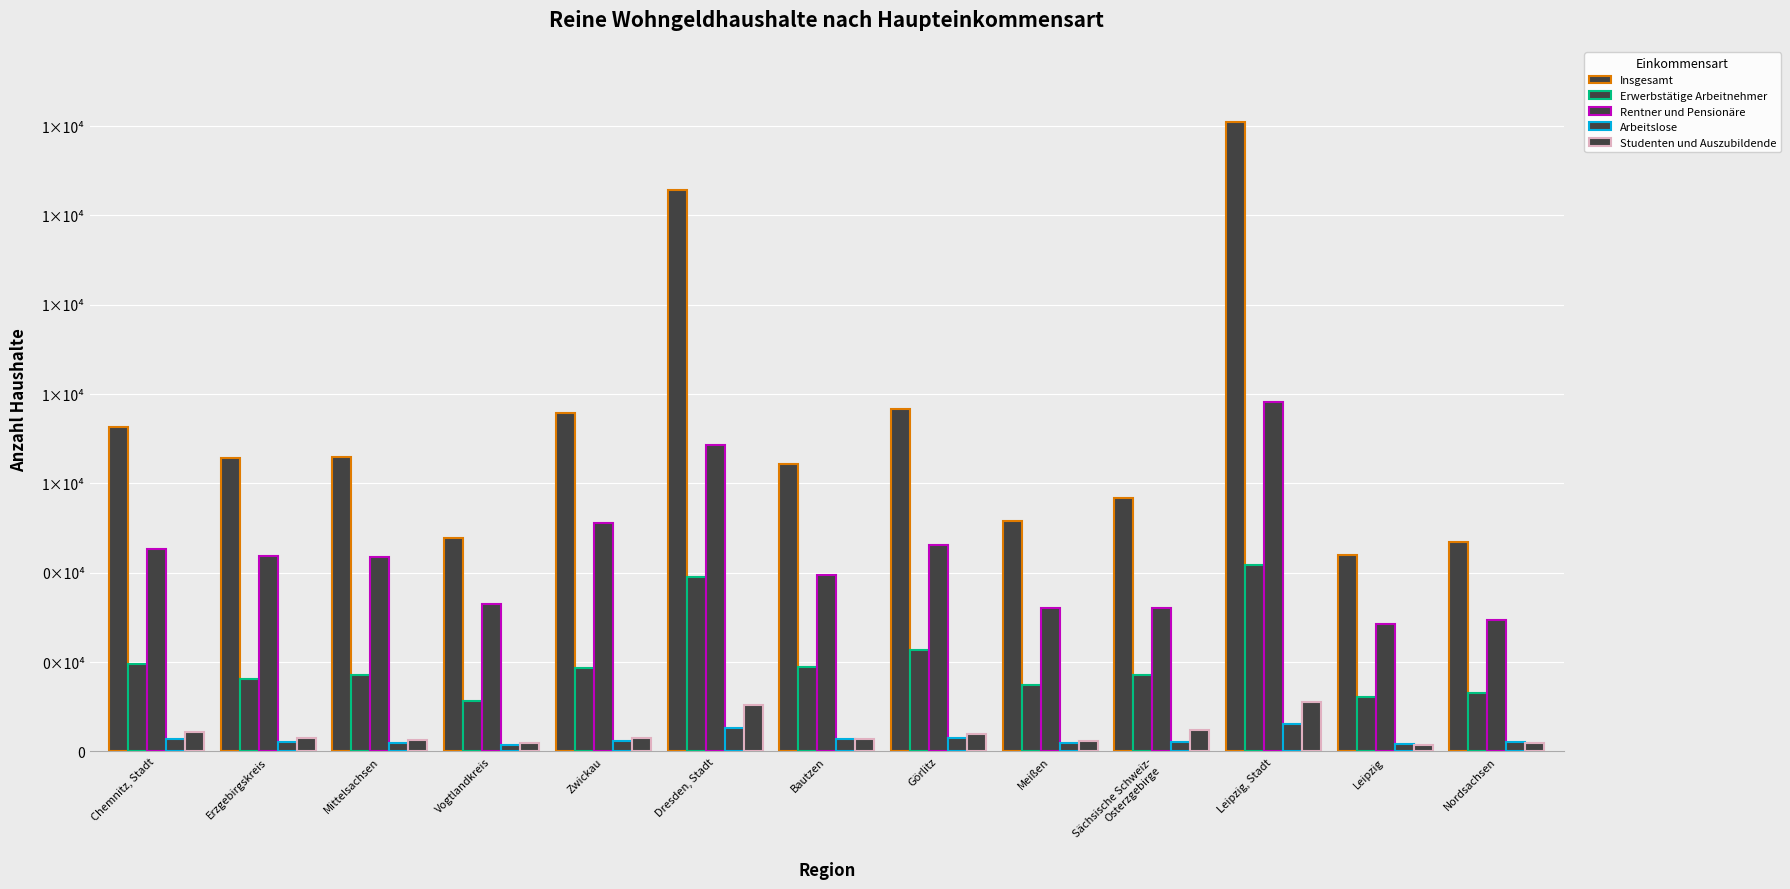

Are the bars horizontal?

No